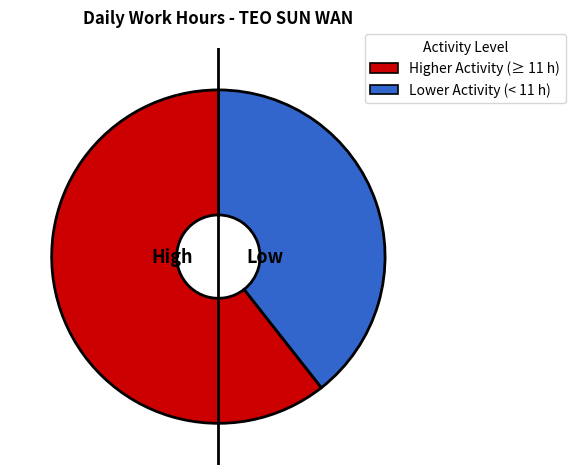

Is there any slice that represents more than half of the pie?

Yes